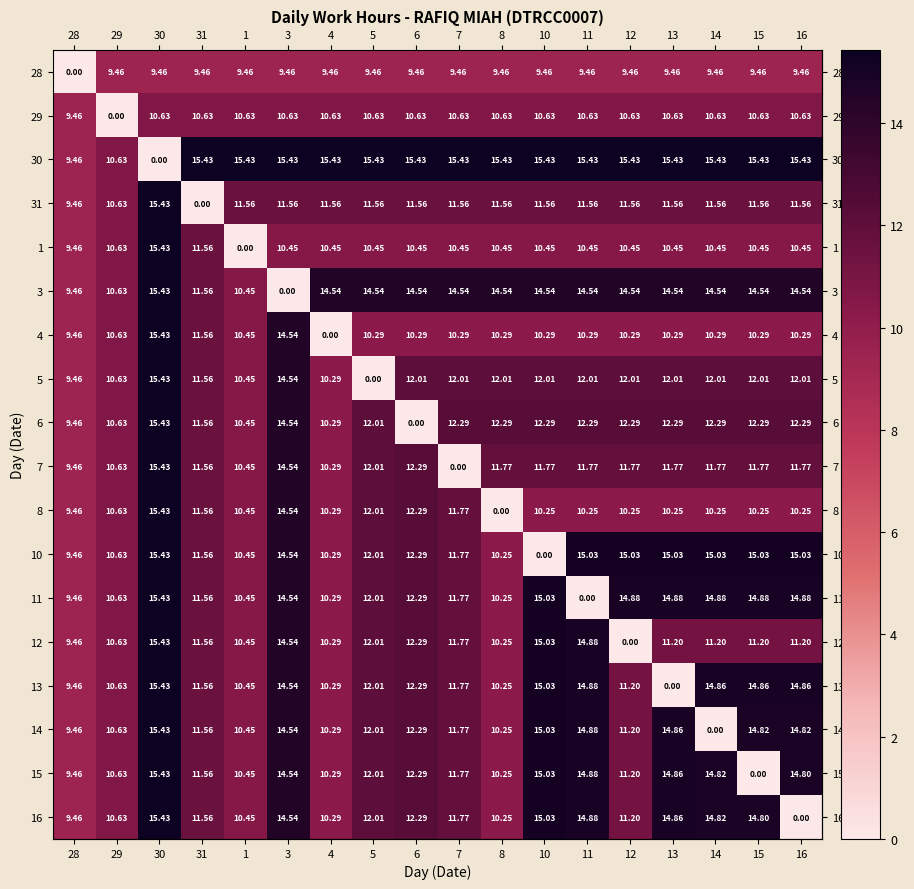

Is the value of 16 at 13 greater than the value of 1 at 28?

Yes